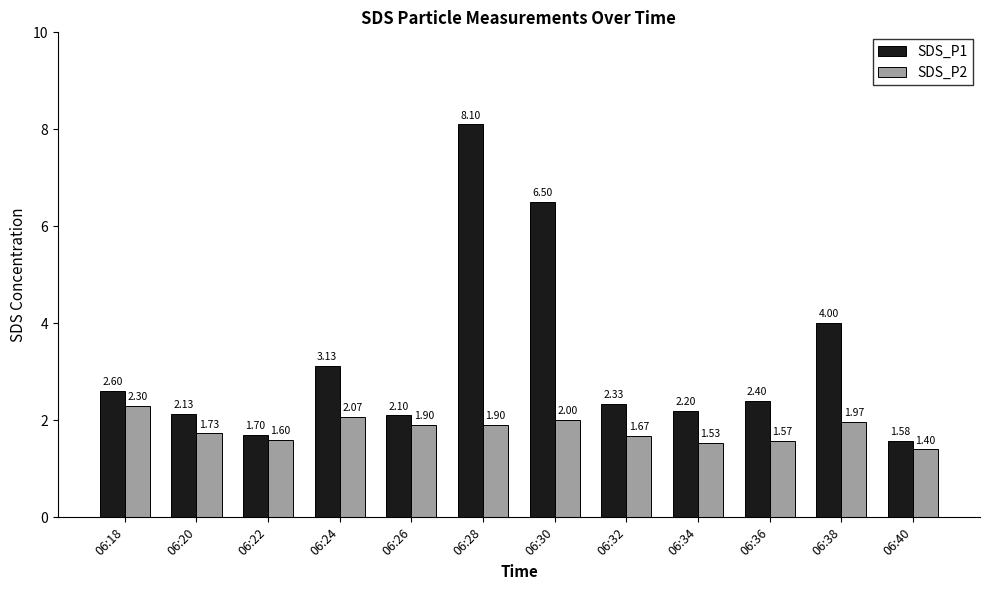

At 06:22, list the series in order from smallest to largest.

SDS_P2, SDS_P1